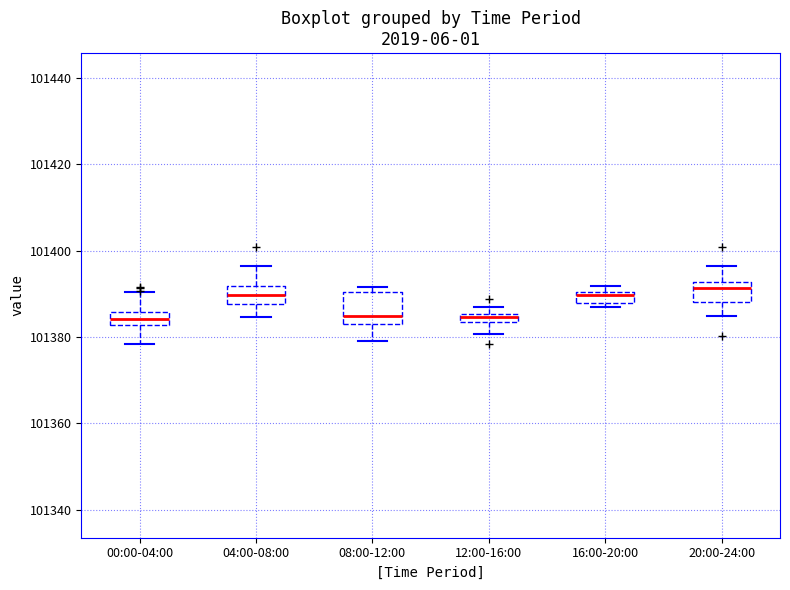

Which box is the tallest, from its lower edge to its upper edge?

08:00-12:00